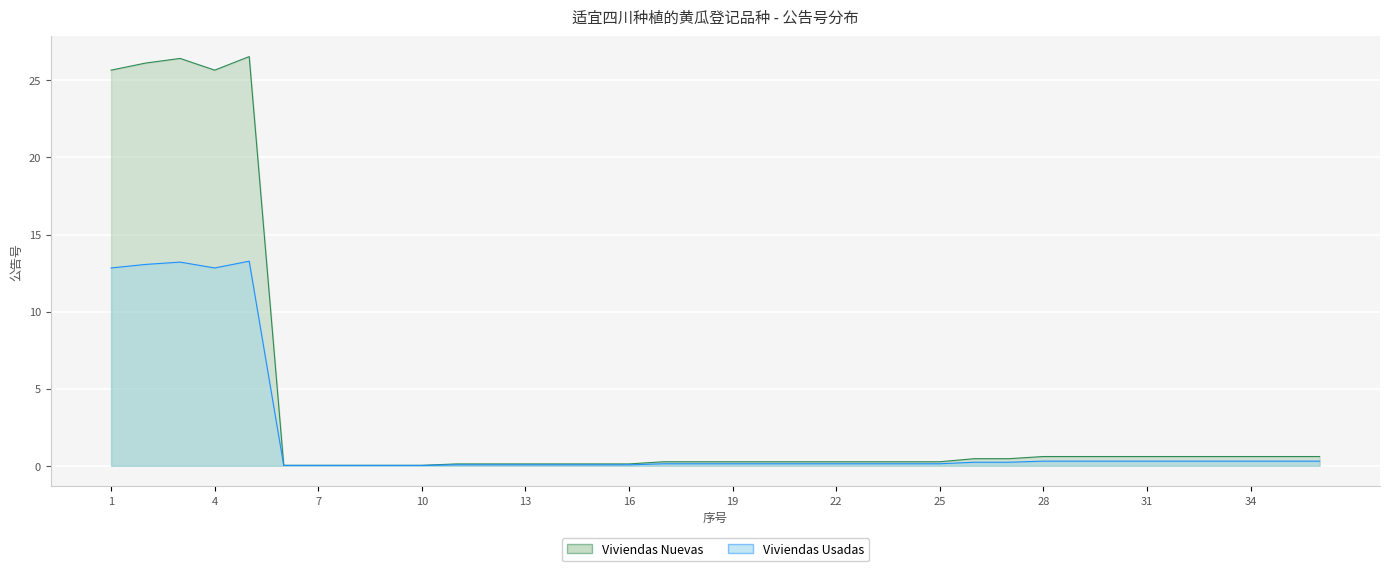

What is the maximum value shown in the chart?

26.5